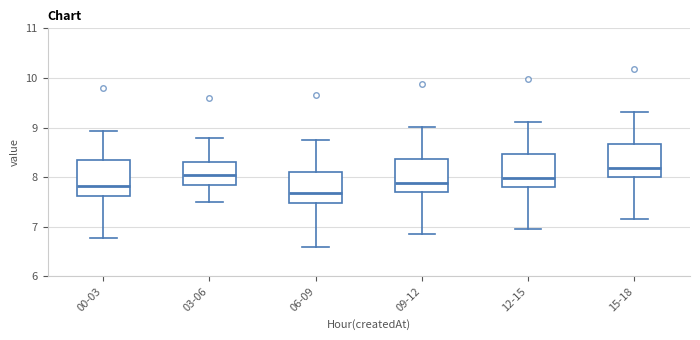

Which box has the highest median line?

15-18